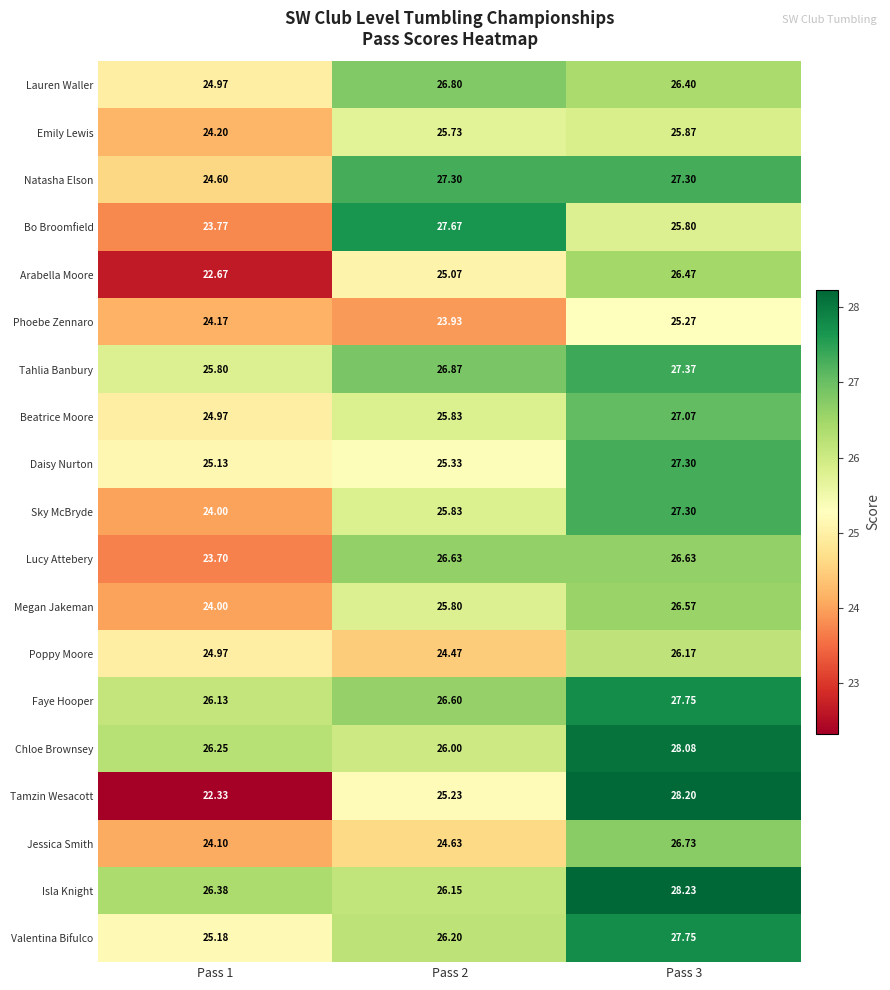

Which series has the largest total across all categories?

Isla Knight